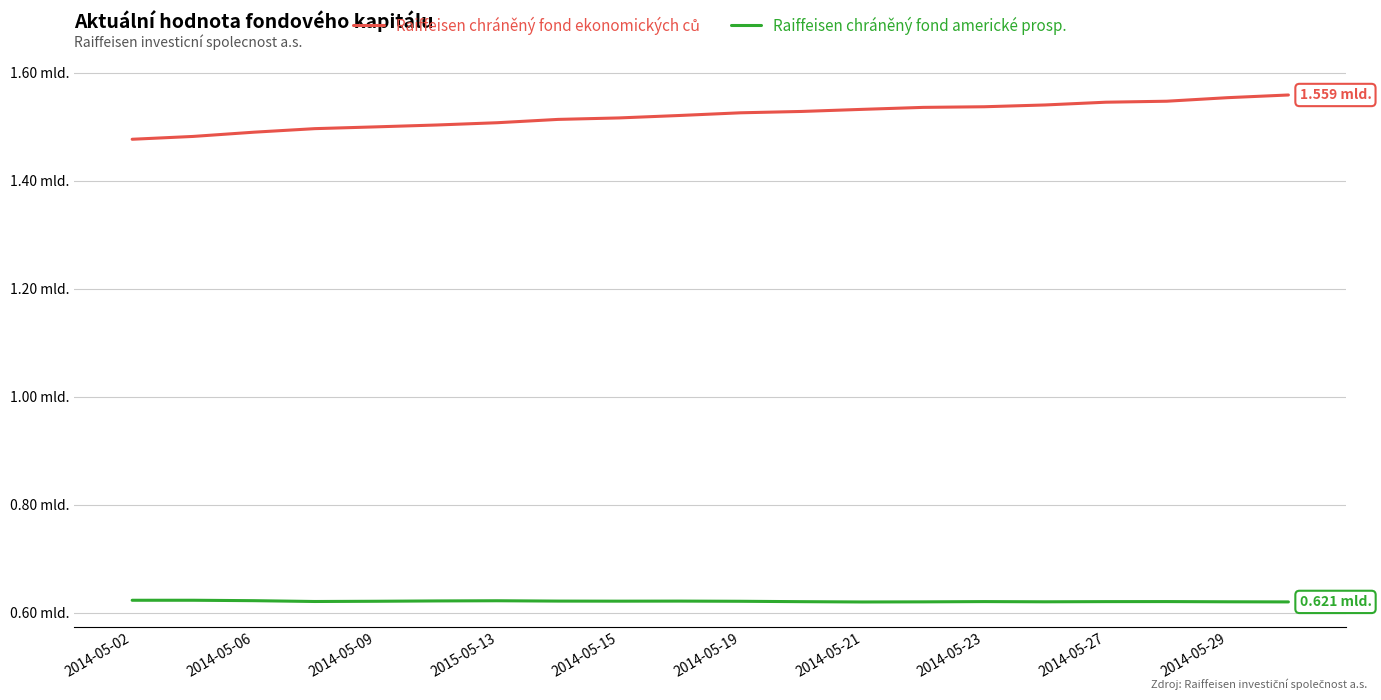

Reading right to left, extract all data points from this chart.

Raiffeisen chráněný fond ekonomických ců: 1559081097.0	1554095203.3	1547534348.7	1545702059.6	1540596071.2	1537290874.3	1536133858.0	1532472598.5	1528588803.3	1526112179.0	1521148206.0	1516595701.1	1513885997.7	1507726321.8	1503492114.8	1500036557.2	1496754301.3	1490186199.5	1482335766.6	1477099127.3
Raiffeisen chráněný fond americké prosp.: 620521342.6	620731135.2	621123666.0	621039794.4	620717245.8	621099286.4	620621856.8	620388323.1	620959494.9	621685367.4	622012859.9	621895792.2	622022337.7	622652989.5	622323024.5	621703479.9	621289086.4	622788805.2	623589862.6	623562458.7